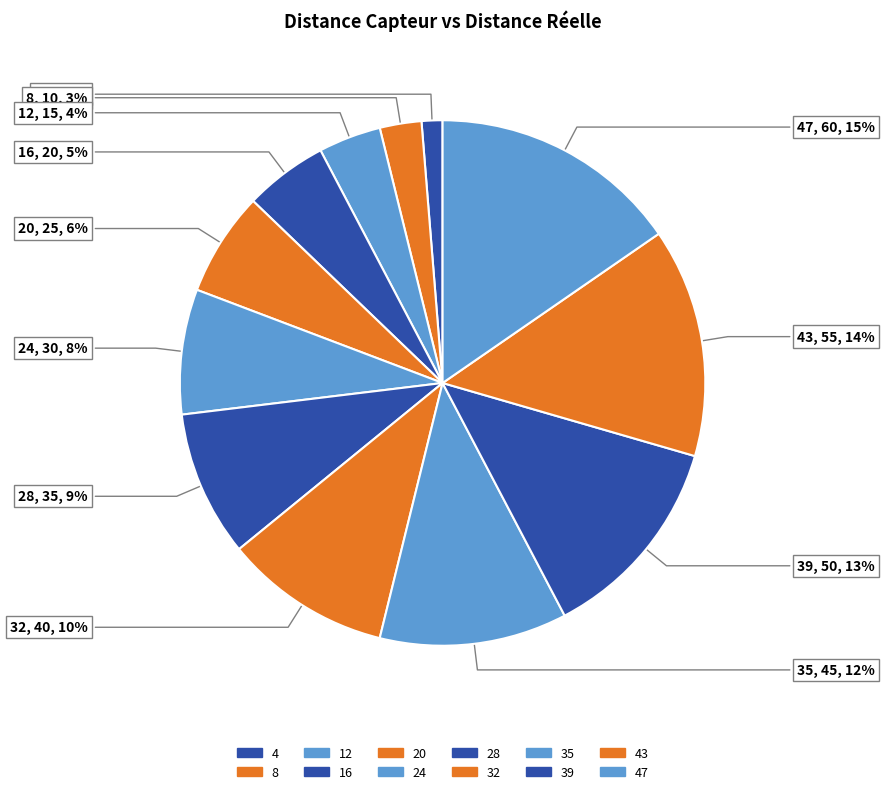

To the nearest percent, what is the average slice percentage?

8%